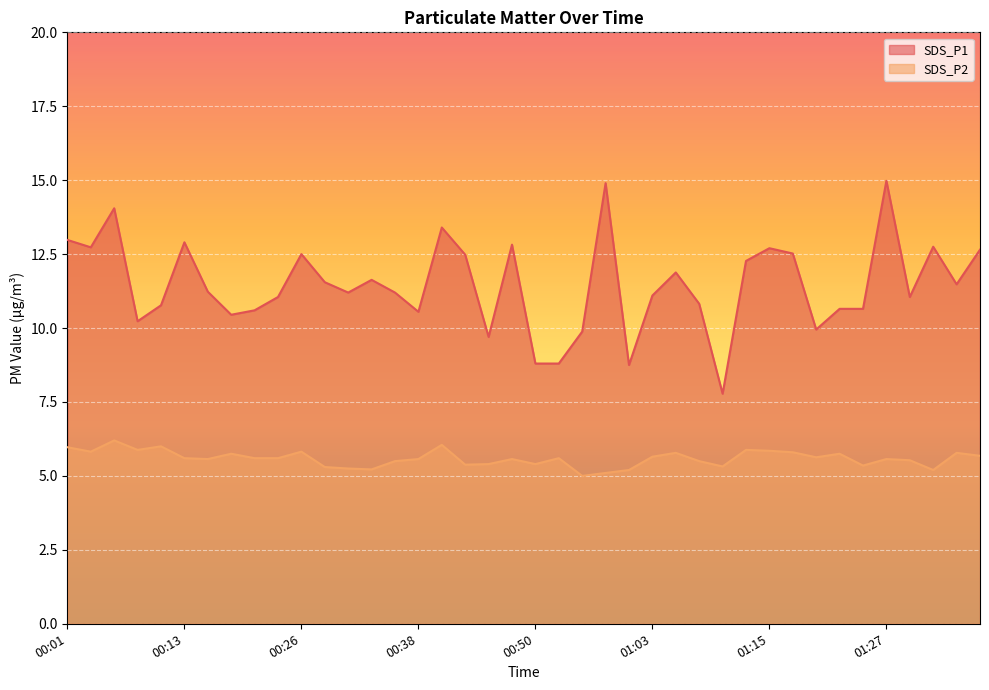

What is the spread (max minus min) of values at 00:48?

7.2